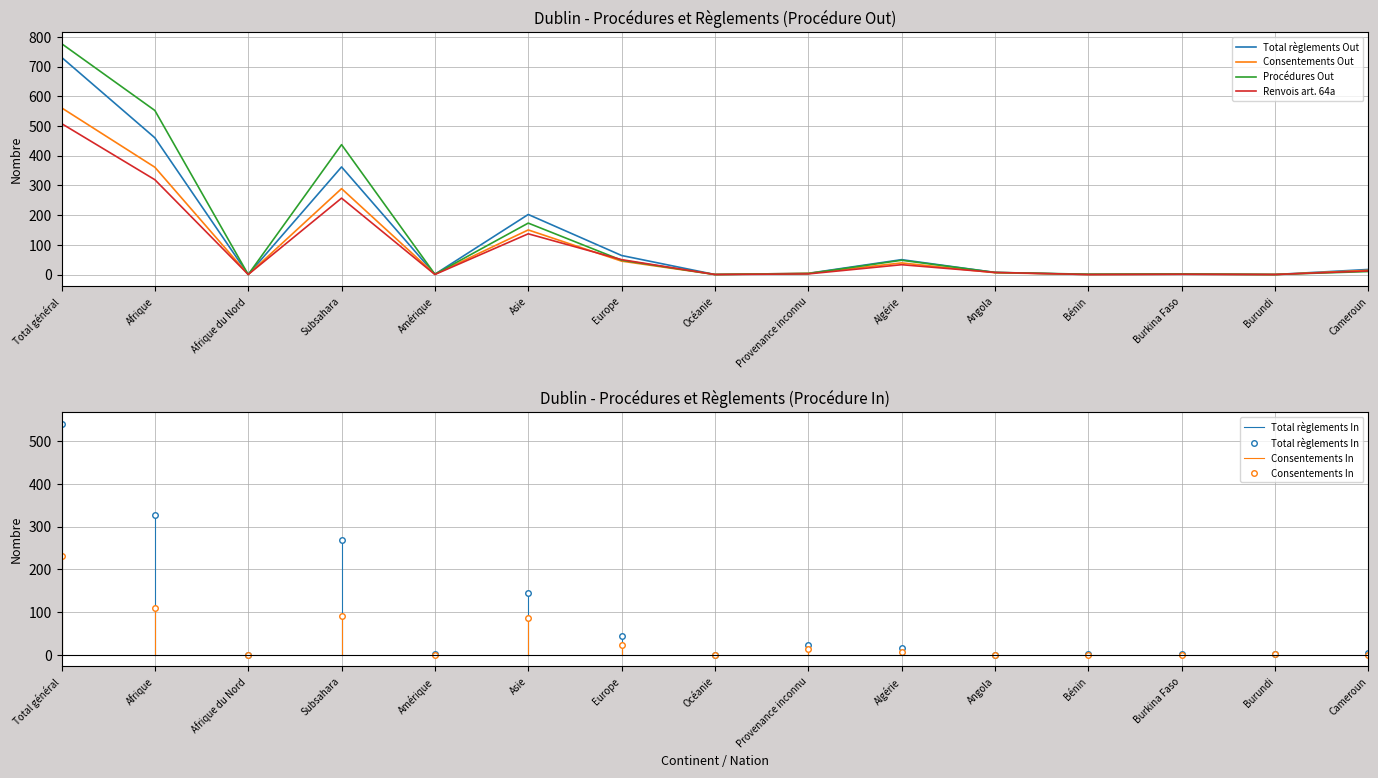

What is the difference between the Total règlements Out values at Europe and Total général?

667